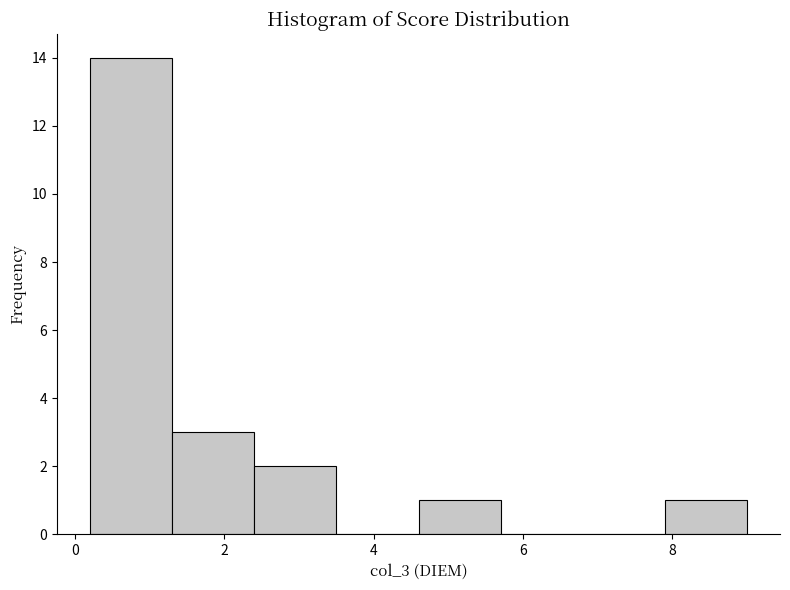

Reading left to right, transcribe this chart: for each bar, give the range it covers on the x-axis and its height. Neither the bar edges nor the heights are printed on the chart, so give them approximately, as read against the axes.

0.2 to 1.3: 14
1.3 to 2.4: 3
2.4 to 3.5: 2
3.5 to 4.6: 0
4.6 to 5.7: 1
5.7 to 6.8: 0
6.8 to 7.9: 0
7.9 to 9.0: 1